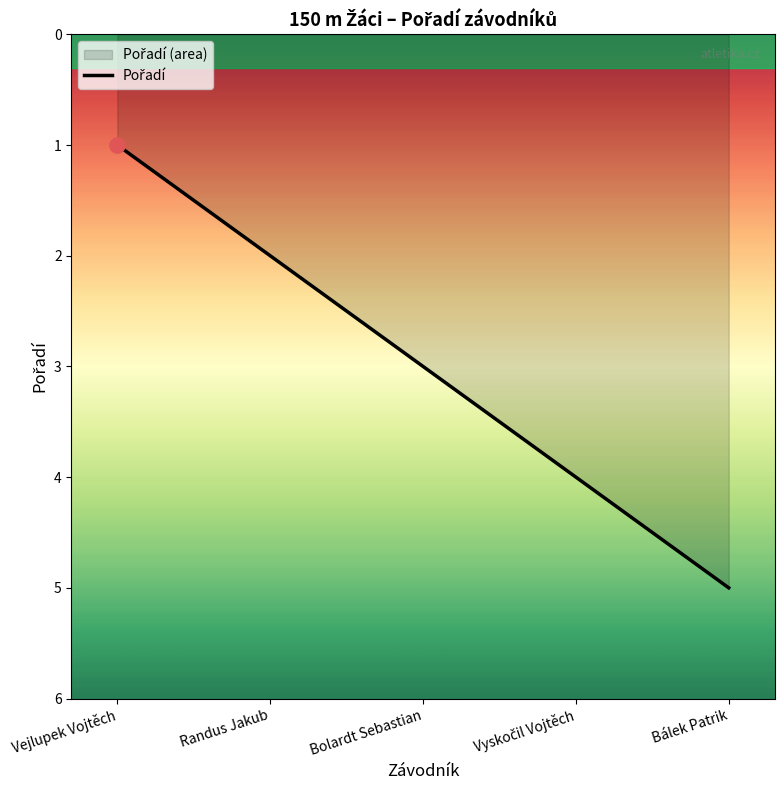

What is the ratio of the value at Vejlupek Vojtěch to the value at Bolardt Sebastian?

0.3